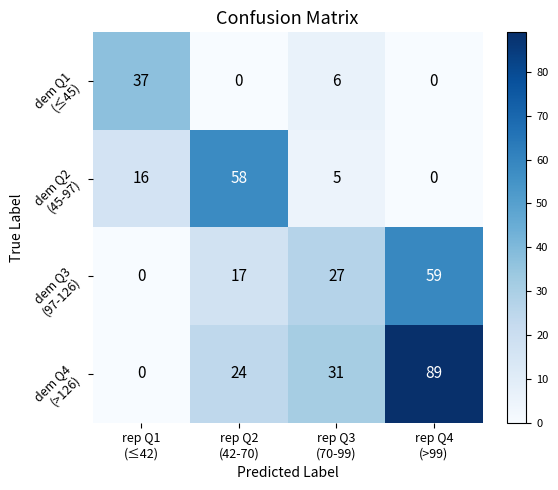

How many categories are shown in the chart?

4